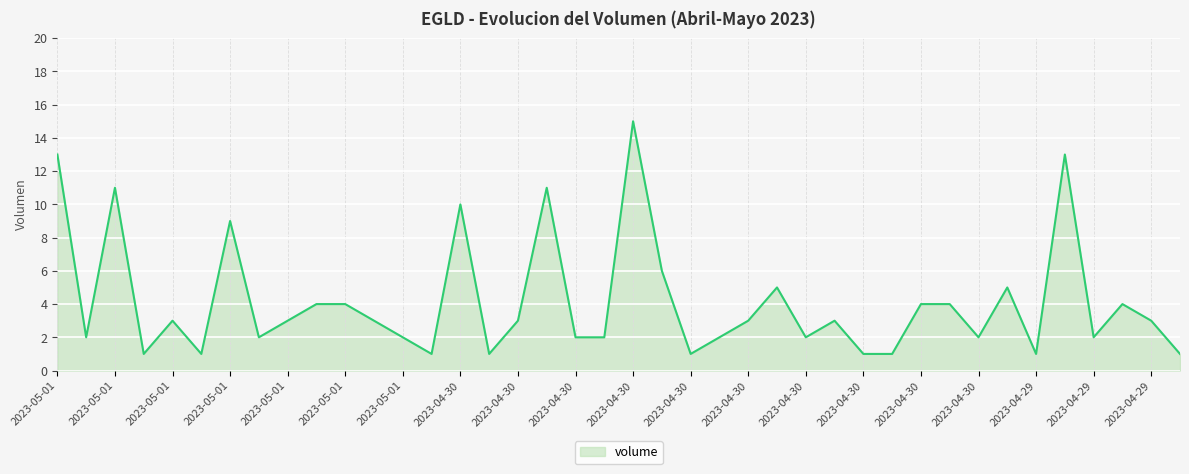

What is the greatest value displayed?

15